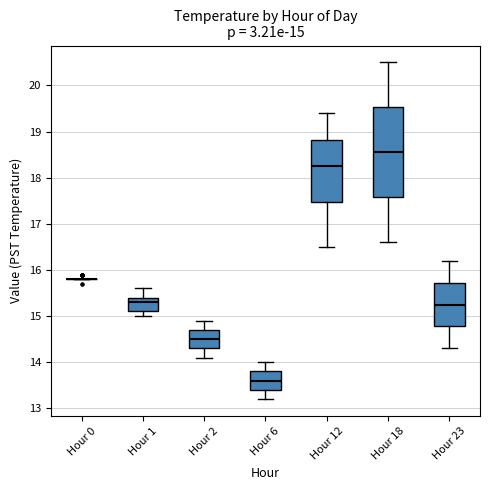

Which box is the tallest, from its lower edge to its upper edge?

Hour 18